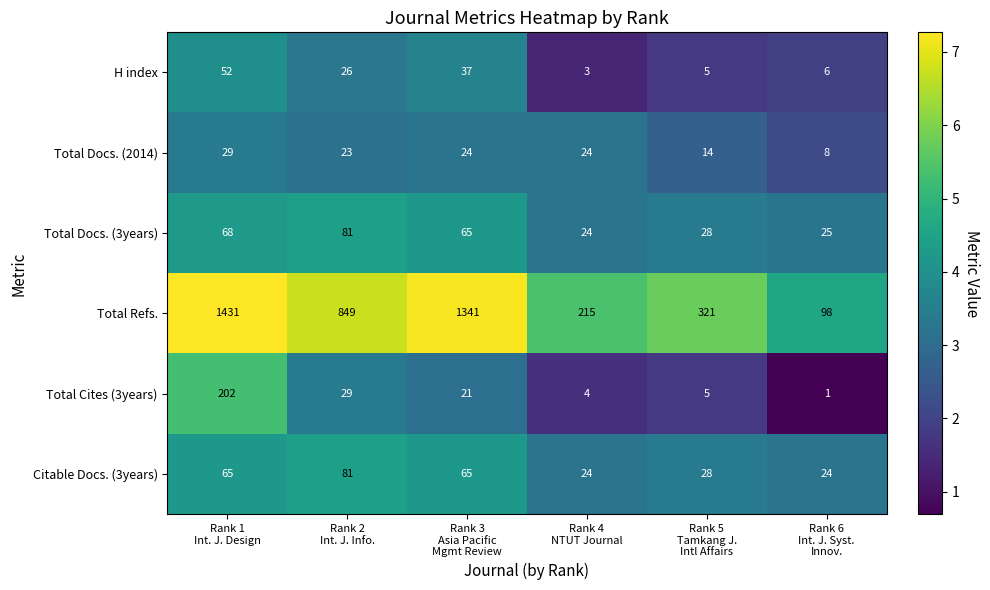

What is the minimum value for Total Refs.?

98